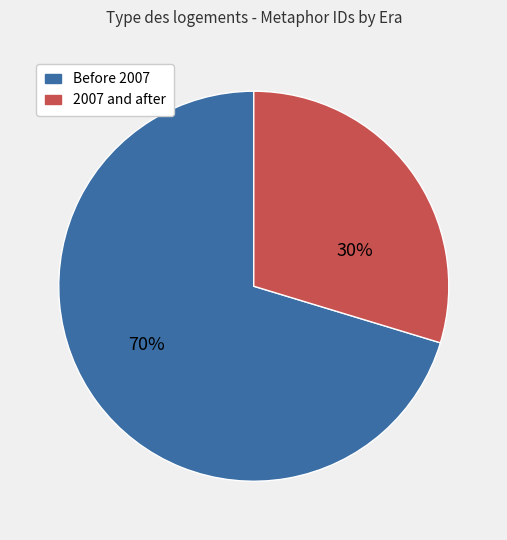

Which slice represents more than half of the pie?

Before 2007